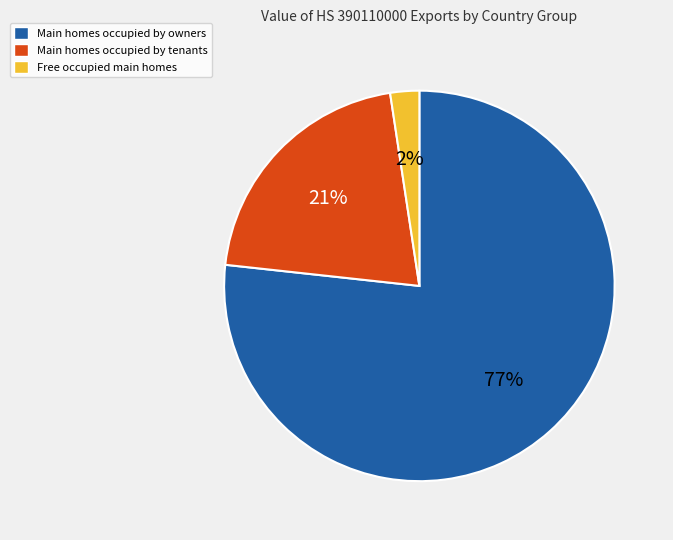

Is the sum of Main homes occupied by tenants and Free occupied main homes greater than half?

No